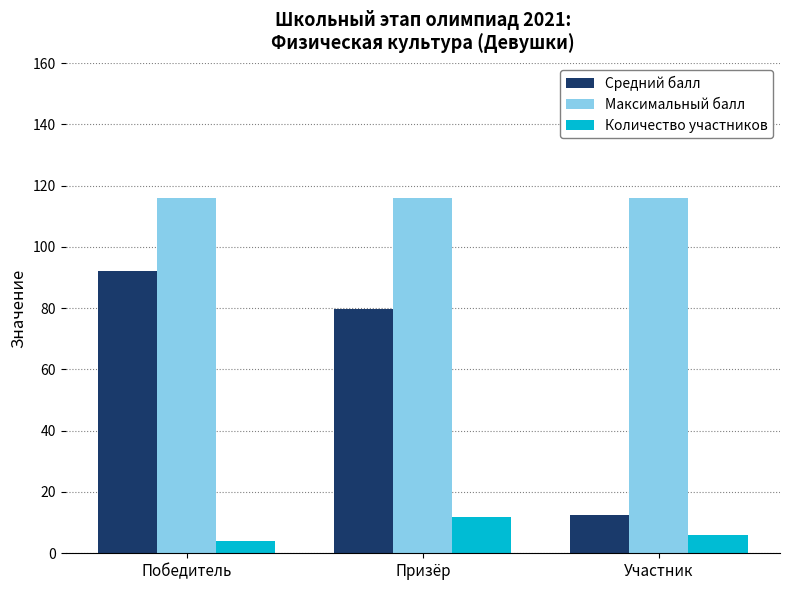

Which category has the lowest value in the Средний балл series?

Участник